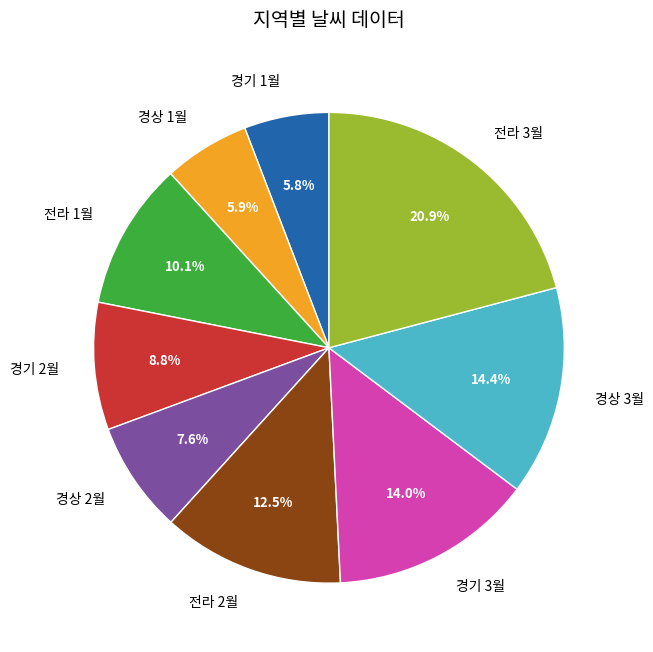

Count the number of slices in the pie.

9